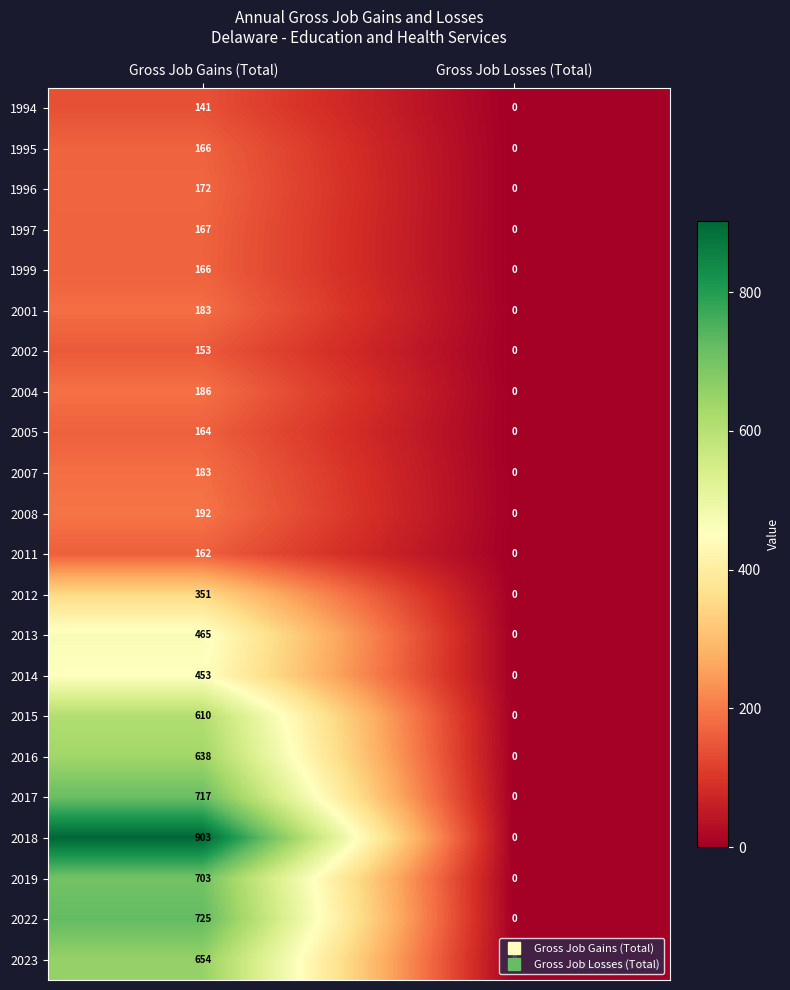

How many series are shown in this chart?

22